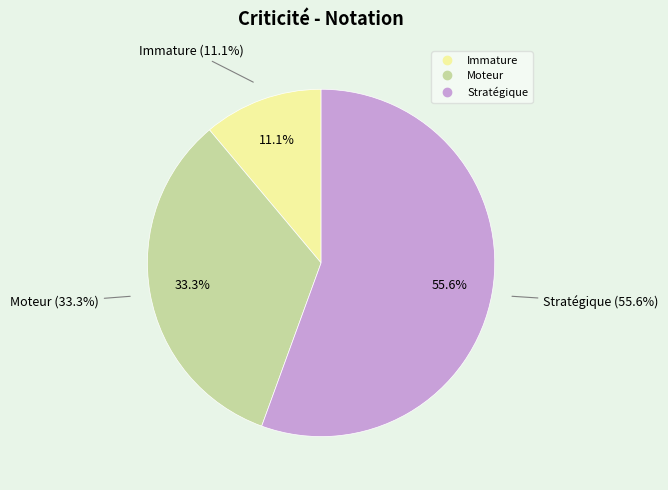

To the nearest percent, what is the difference between the Moteur and Stratégique slice percentages?

22%